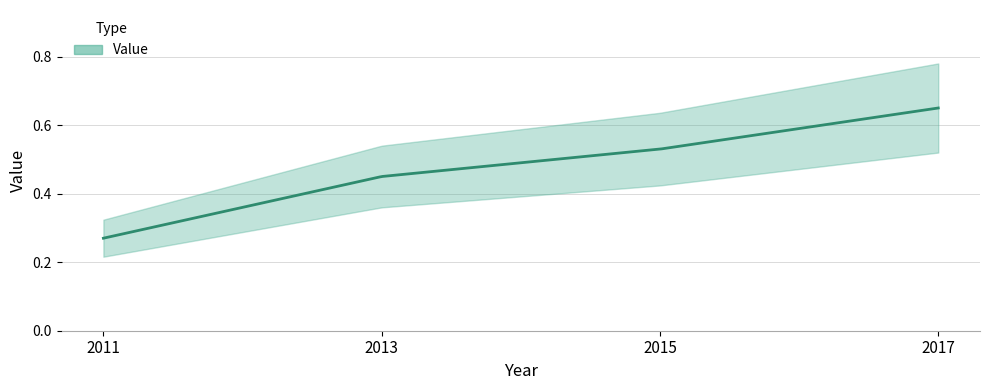

True or false: the data shows 0.3 at 2011.

True